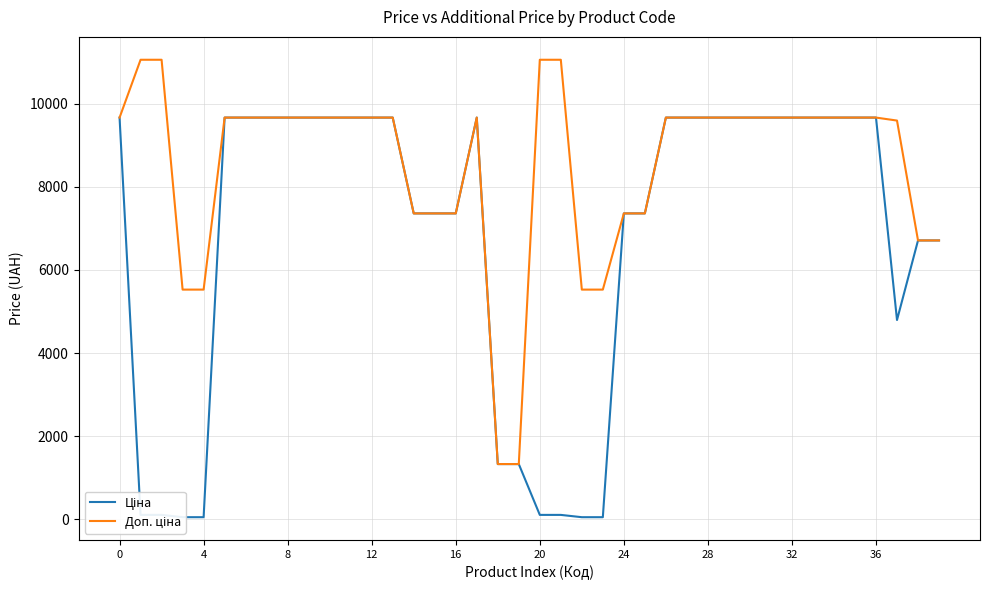

Reading right to left, extract all data points from this chart.

Ціна: 6710.2	6710.2	4796.4	9664.7	9664.7	9664.7	9664.7	9664.7	9664.7	9664.7	9664.7	9664.7	9664.7	9664.7	7360.2	7360.2	55.3	55.3	110.5	110.5	1332.7	1332.7	9664.7	7360.2	7360.2	7360.2	9664.7	9664.7	9664.7	9664.7	9664.7	9664.7	9664.7	9664.7	9664.7	55.3	55.3	110.5	110.5	9664.7
Доп. ціна: 6710.2	6710.2	9592.9	9664.7	9664.7	9664.7	9664.7	9664.7	9664.7	9664.7	9664.7	9664.7	9664.7	9664.7	7360.2	7360.2	5528.0	5528.0	11055.0	11055.0	1333.0	1333.0	9664.7	7360.2	7360.2	7360.2	9664.7	9664.7	9664.7	9664.7	9664.7	9664.7	9664.7	9664.7	9664.7	5528.0	5528.0	11055.0	11055.0	9664.7